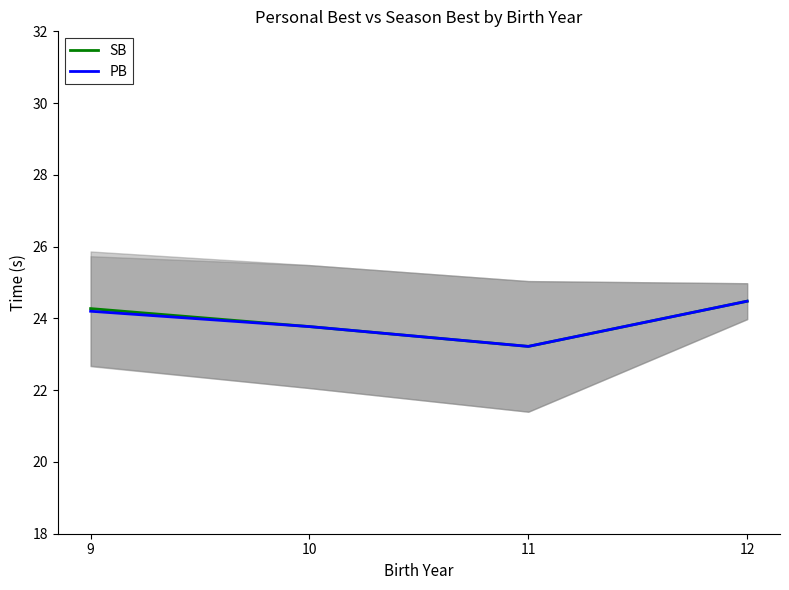

How many PB values are between 23 and 24?

2